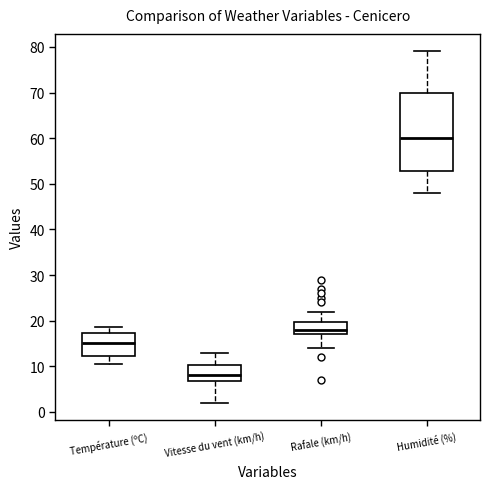

Reading left to right, transcribe this box plot: for each box, give where its median line is, the range the box spans, and where its two whiskers end, as read against the y-axis. The values are not printed on the chart, so give them approximately, as read against the axis.

Température (ºC): median 15, box 12 to 17, whiskers 11 to 19
Vitesse du vent (km/h): median 8, box 7 to 10, whiskers 2 to 13
Rafale (km/h): median 18, box 17 to 20, whiskers 14 to 22
Humidité (%): median 60, box 53 to 70, whiskers 48 to 79